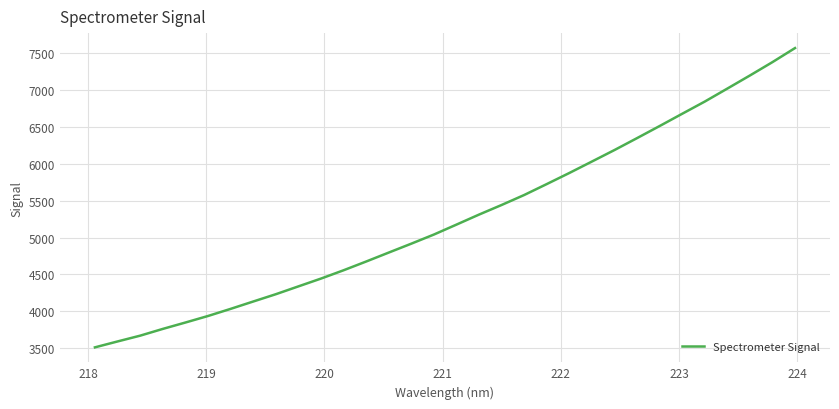

Is this an area chart (filled region under the line)?

No